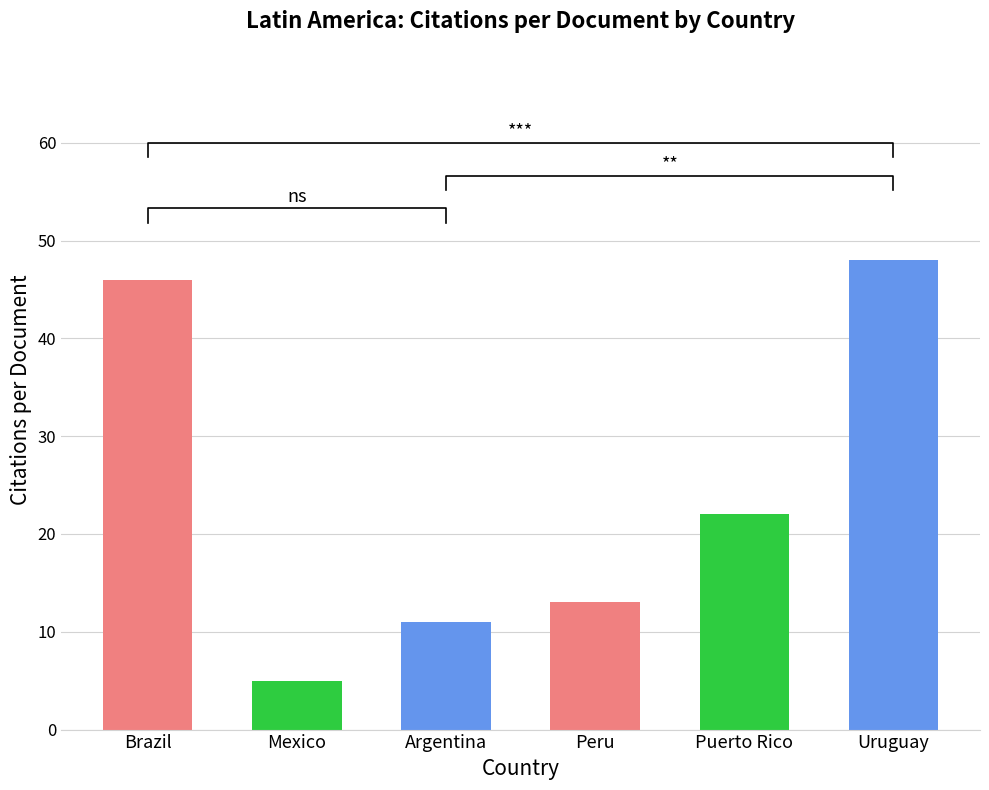

Does the chart contain any negative values?

No